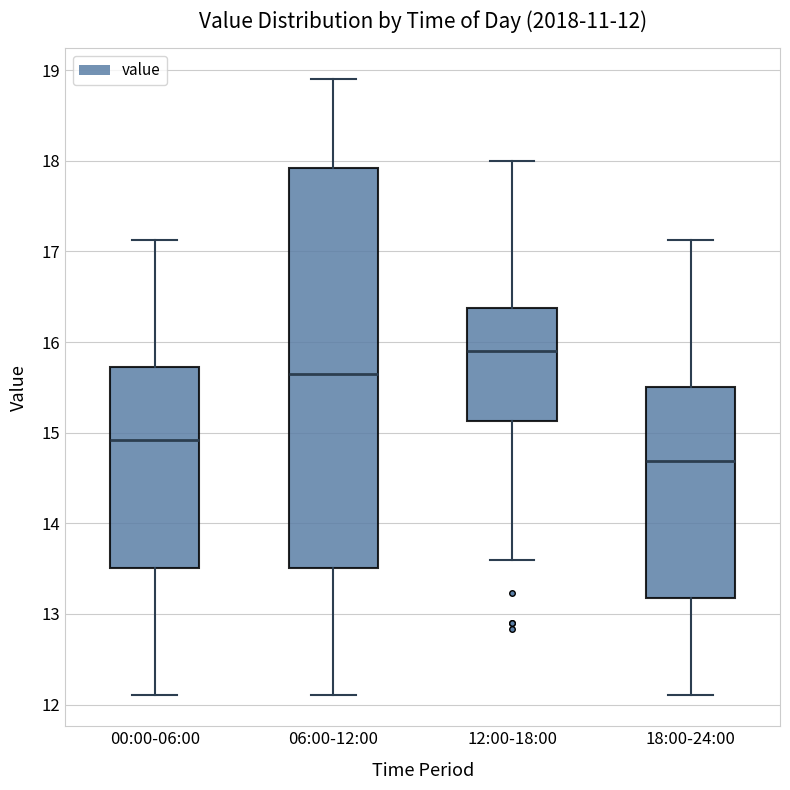

Comparing the boxes themselves (not the whiskers), which one is the tallest?

06:00-12:00